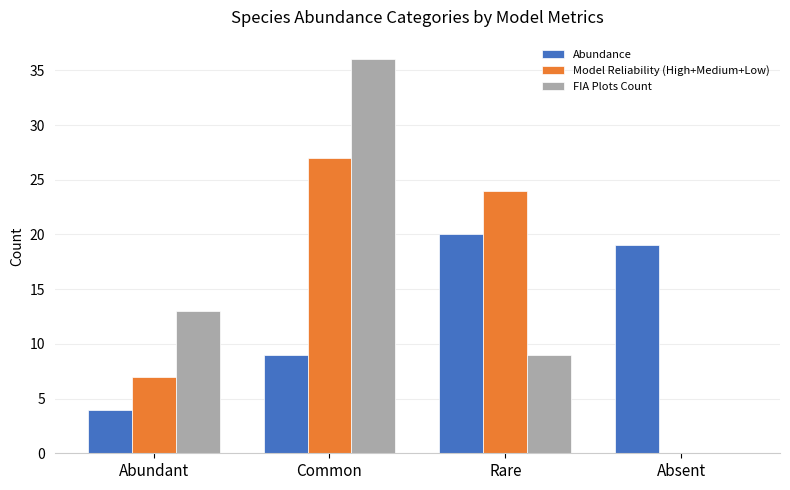

At which category does the chart reach its peak across all series?

Common